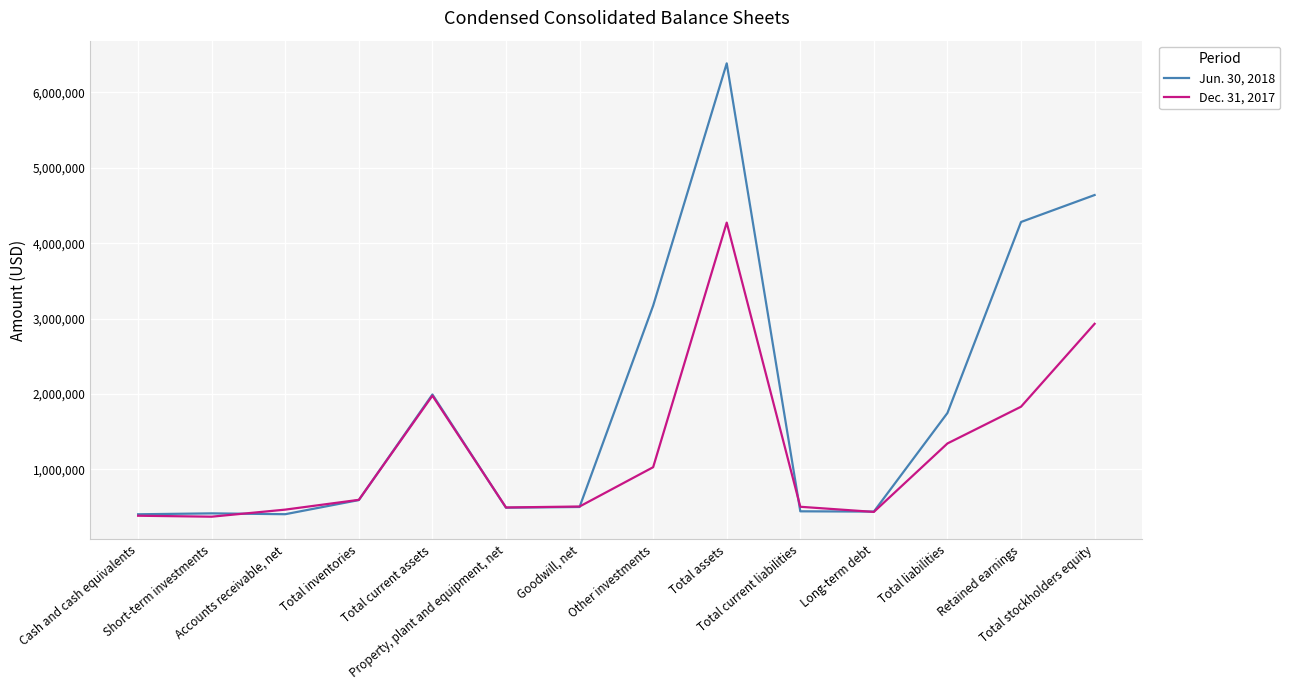

What is the minimum value for Jun. 30, 2018?

403006